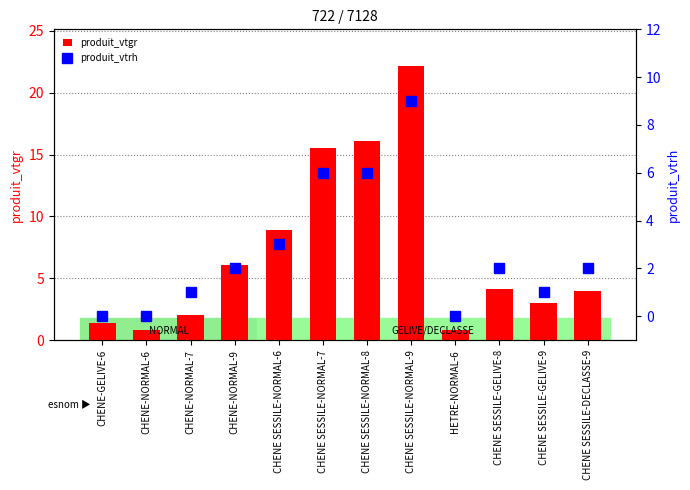

Are the bars horizontal?

No